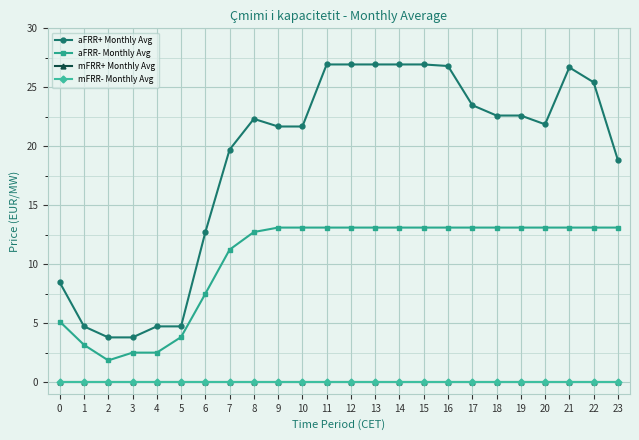

At how many categories does at least one series exceed 2?

24